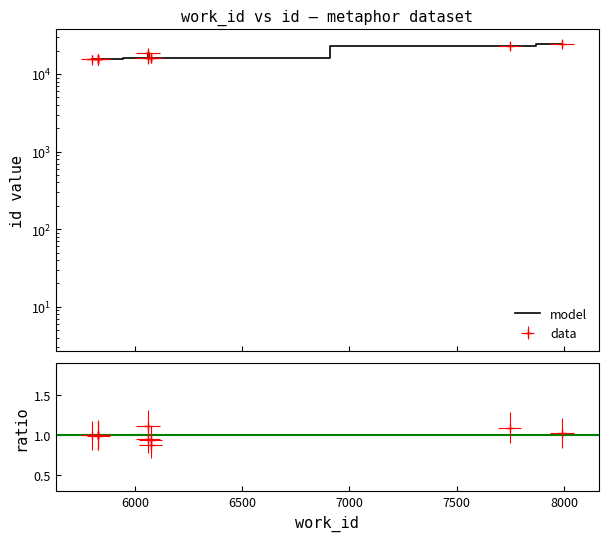

How many lines are shown in the chart?

1